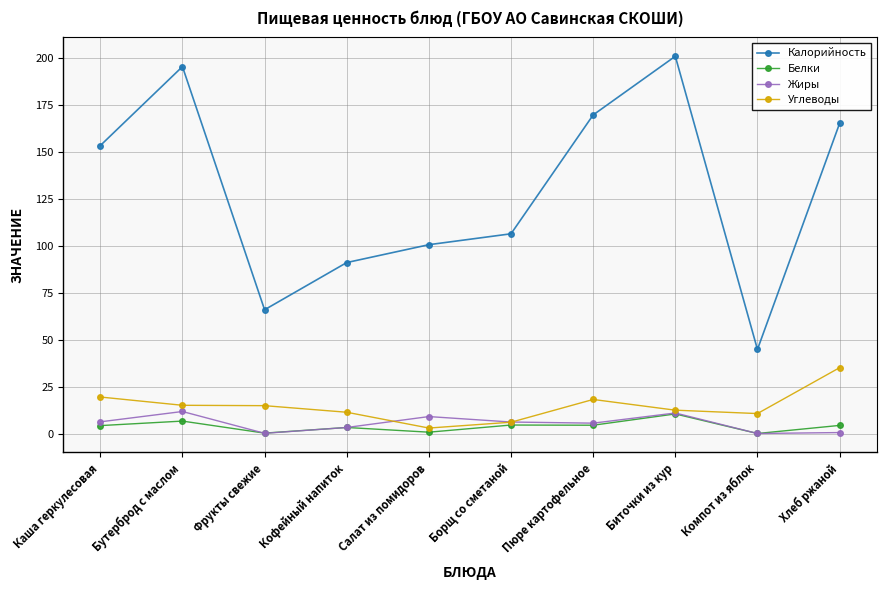

The value of Калорийность at Бутерброд с маслом is 112.5. True or false?

False